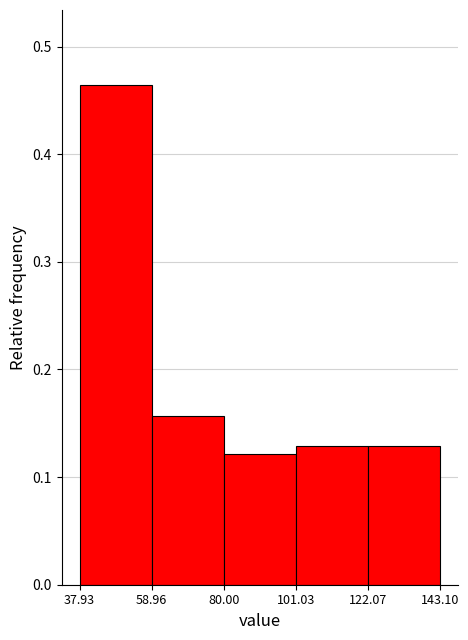

Reading left to right, transcribe this chart: for each bar, give the range it covers on the x-axis and its height. The values are not printed on the chart, so give them approximately, as read against the axis.

37.93 to 58.96: 0.46
58.96 to 80.00: 0.16
80.00 to 101.03: 0.12
101.03 to 122.07: 0.13
122.07 to 143.10: 0.13